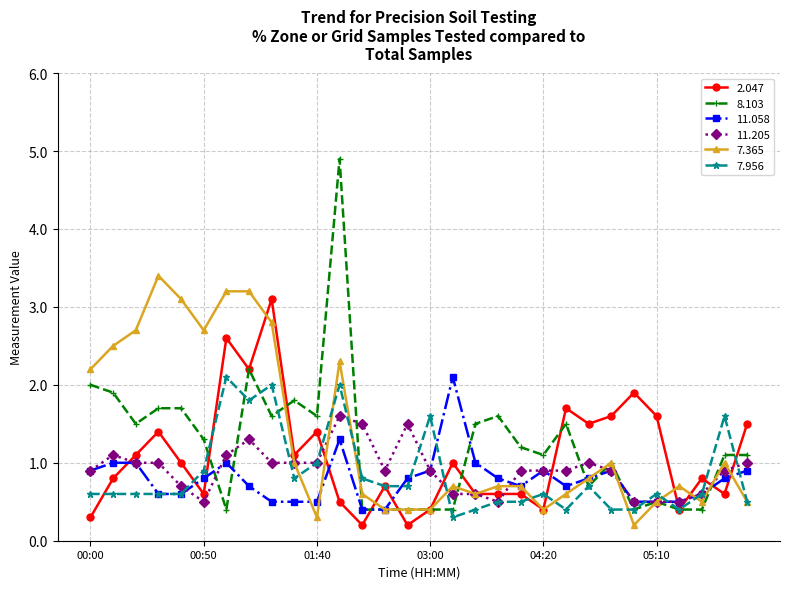

True or false: 2.047 has more than 2 points higher than both neighbors.

True